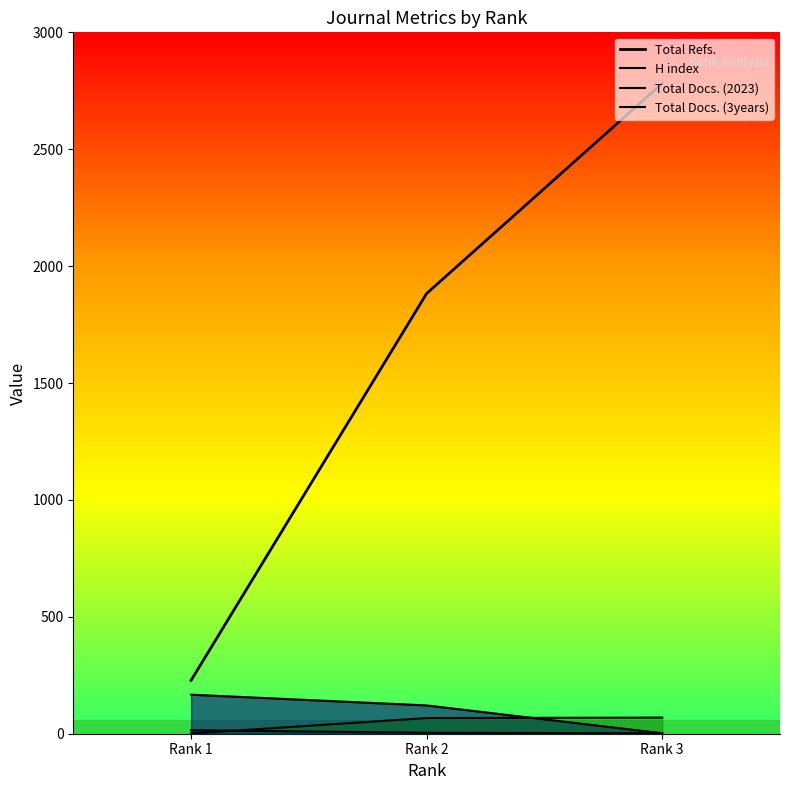

At which label does Total Refs. reach its peak?

Rank 3